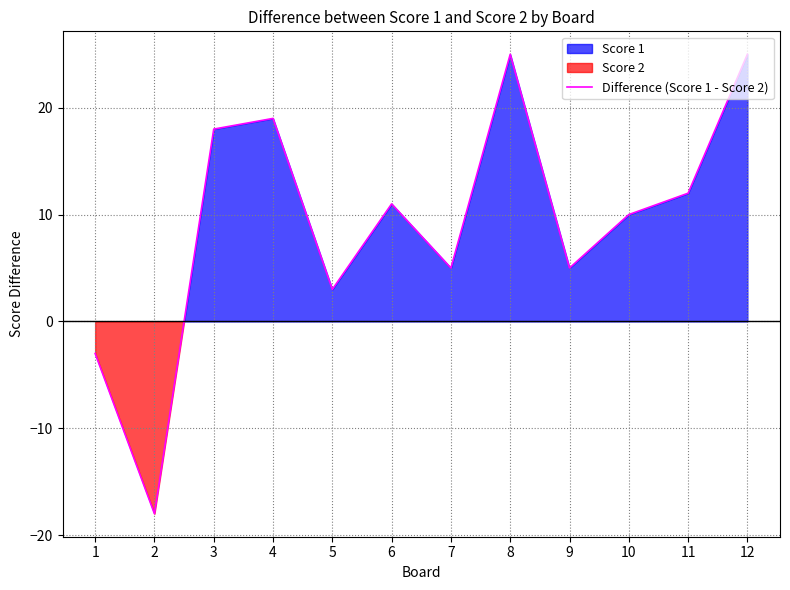

How many values are above zero?

10